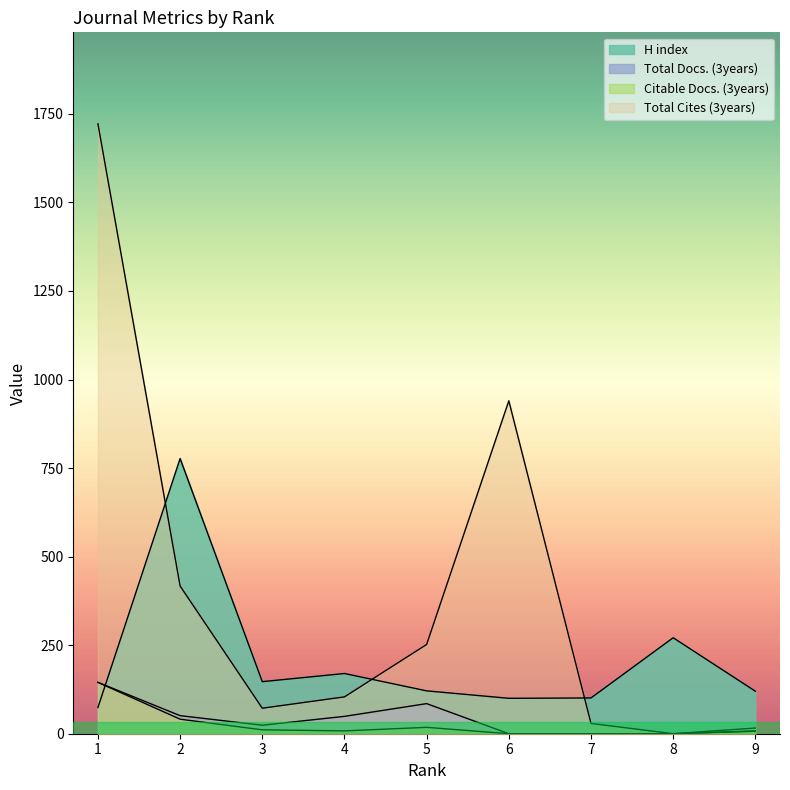

What are all the series names shown in the legend?

H index, Total Docs. (3years), Citable Docs. (3years), Total Cites (3years)